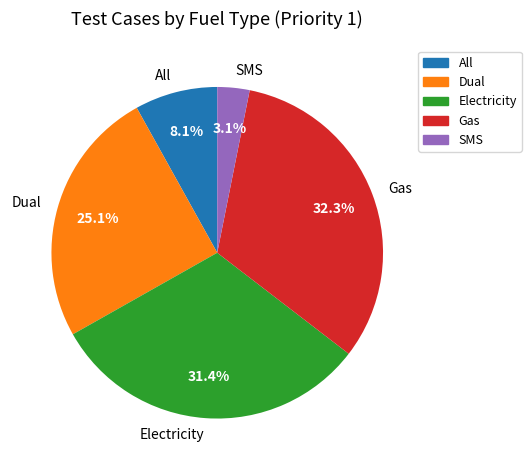

To the nearest percent, what is the difference between the largest and smallest slice percentages?

29%